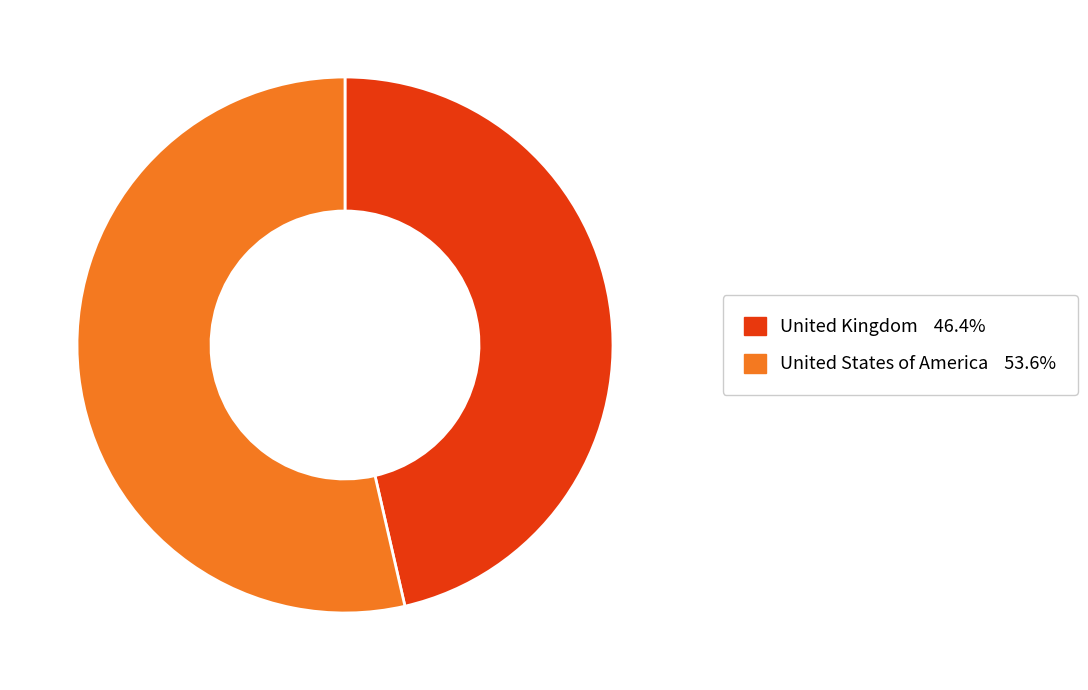

What is the ratio of the value at United Kingdom to the value at United States of America?

0.9